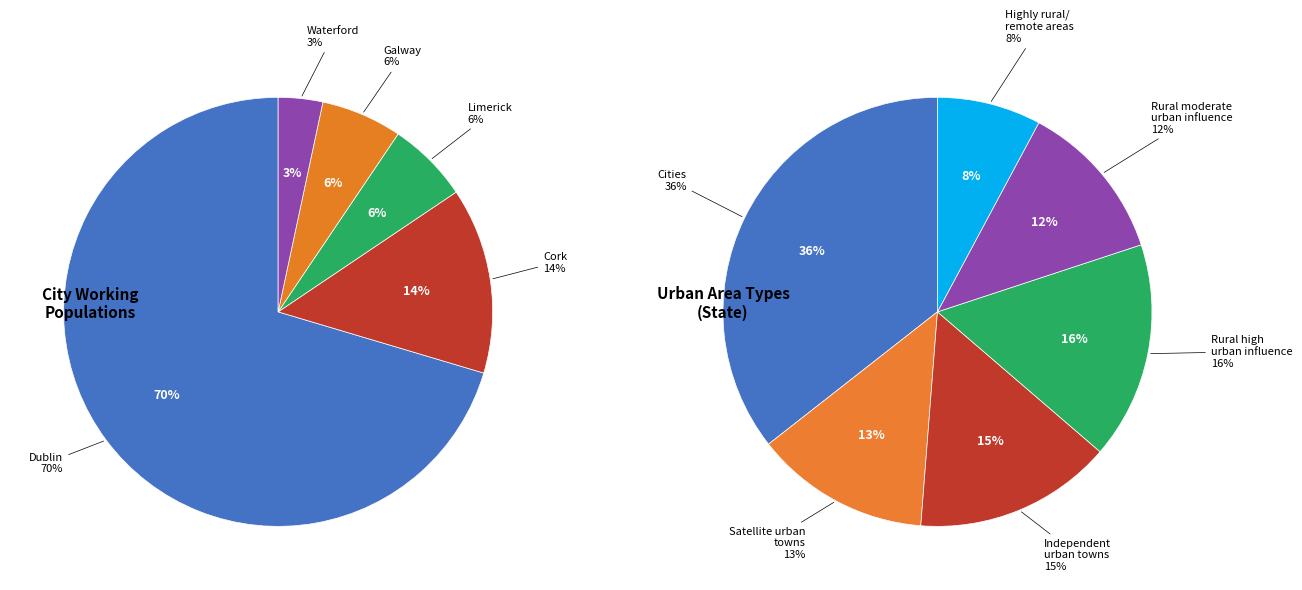

Which has a higher value, Galway City and suburbs or Limerick City and suburbs?

Limerick City and suburbs